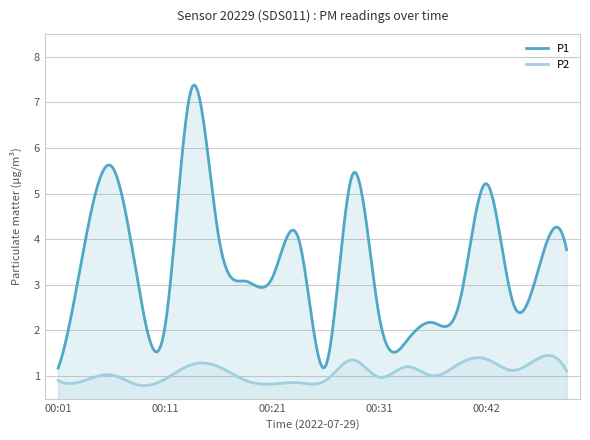

How many lines are shown in the chart?

2